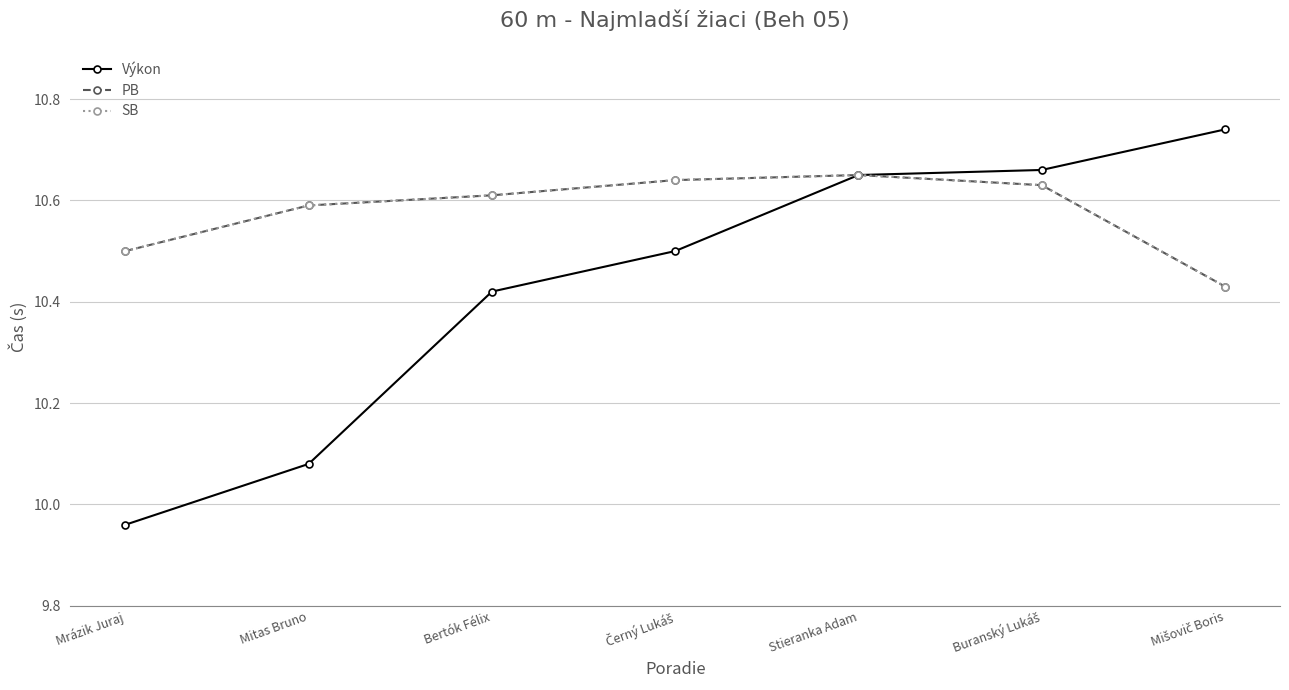

What is the minimum value shown in the chart?

10.0